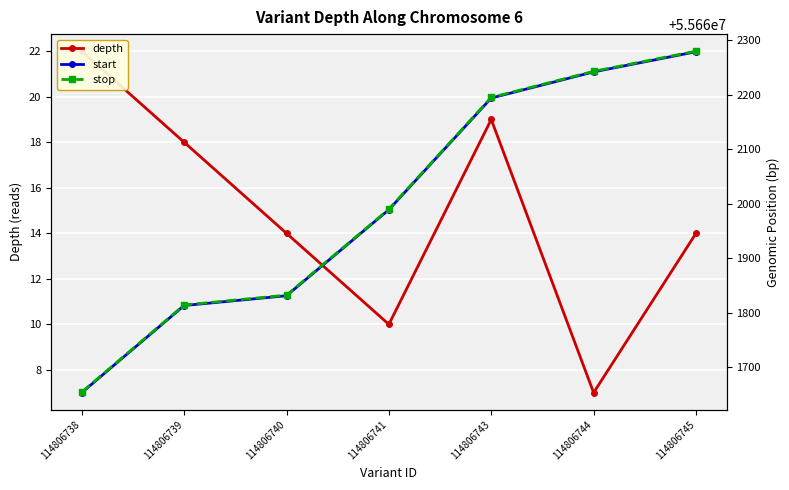

What is the minimum value shown in the chart?

7